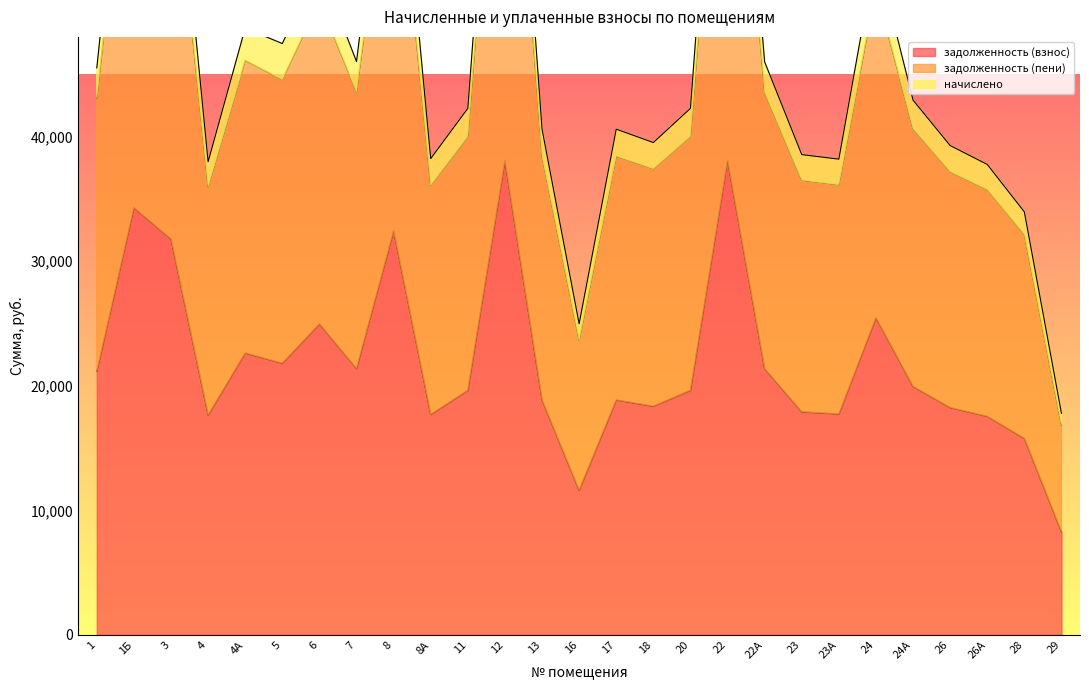

At which category does the chart reach its peak across all series?

12